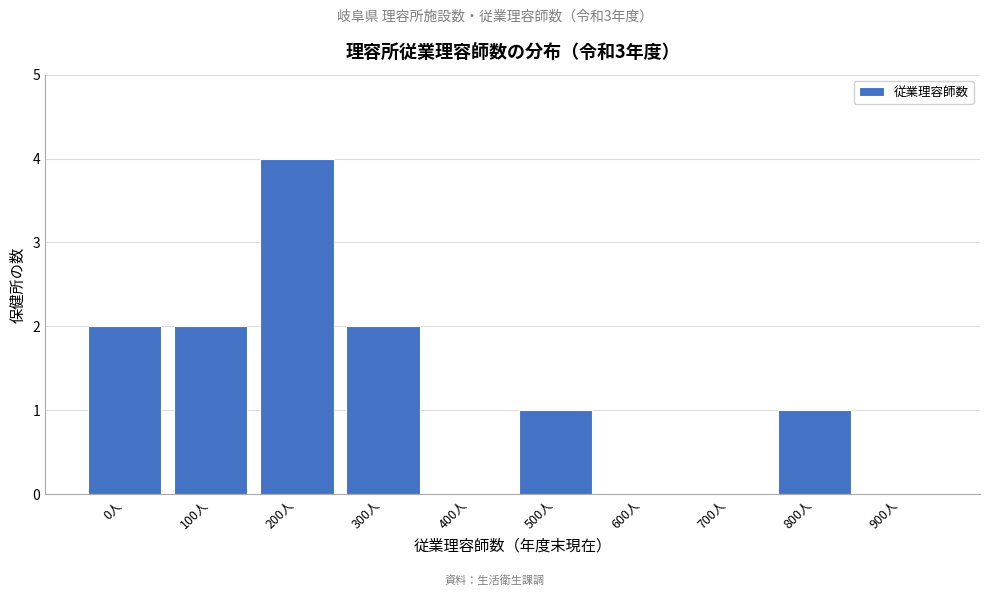

Reading right to left, what are all the values shown in this chart?

900人=0	800人=1	700人=0	600人=0	500人=1	400人=0	300人=2	200人=4	100人=2	0人=2